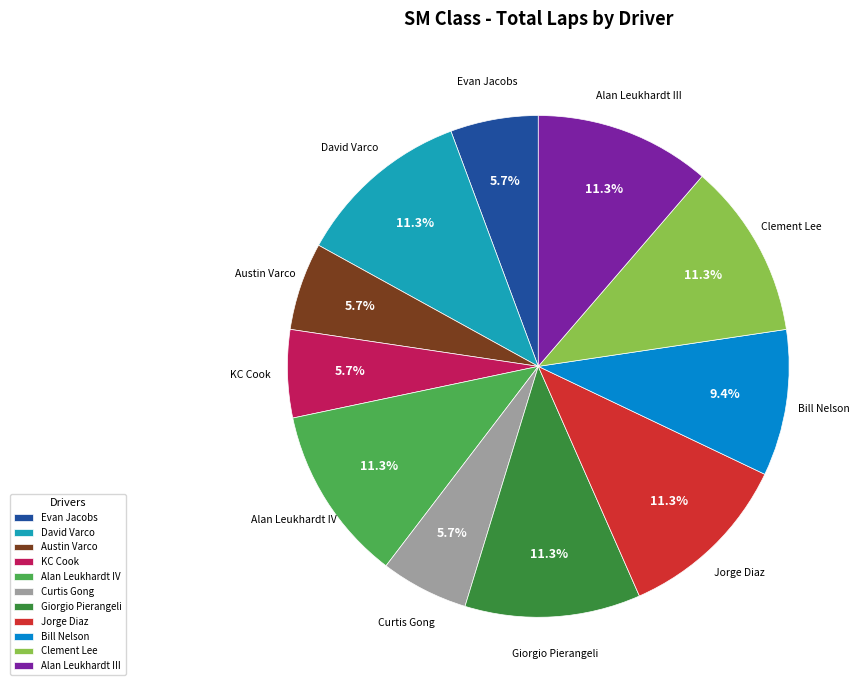

What portion of the pie excludes Alan Leukhardt III?

88.7%